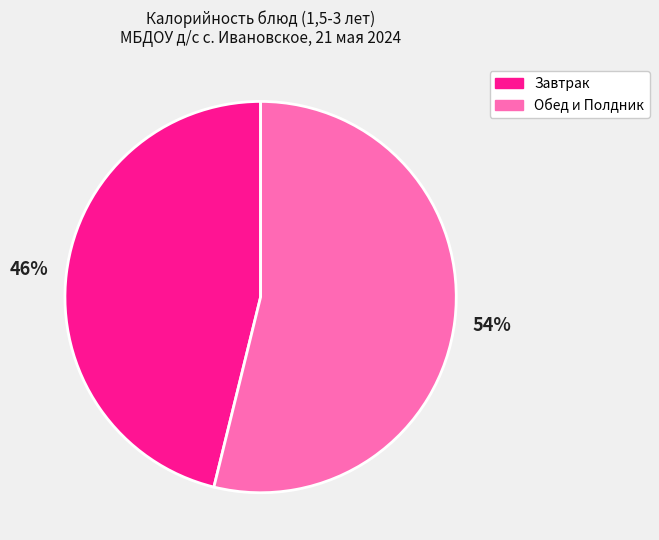

Does any single category account for the majority?

Yes